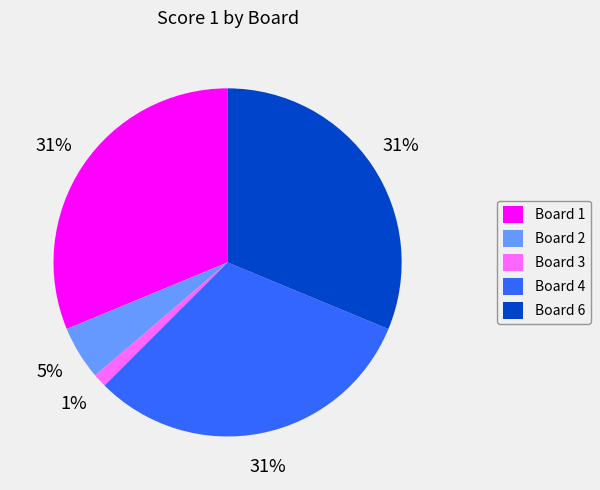

To the nearest percent, what is the difference between the largest and smallest slice percentages?

30%